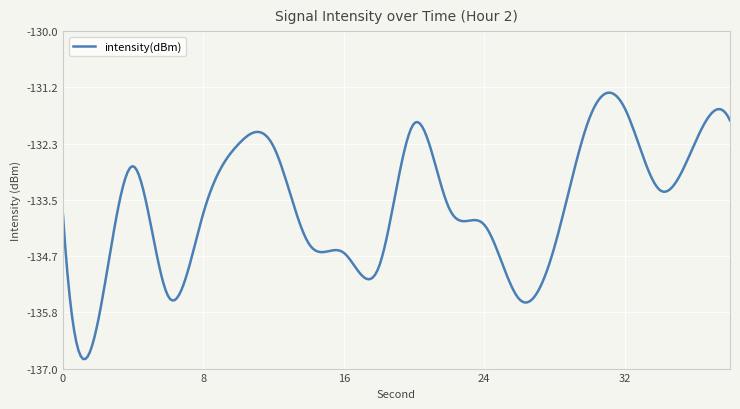

What is the difference between the second highest and second lowest values?

5.5